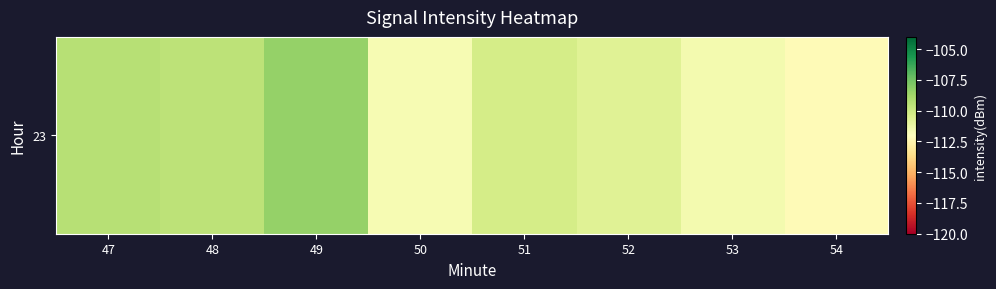

Count the number of values greater than -110.

3